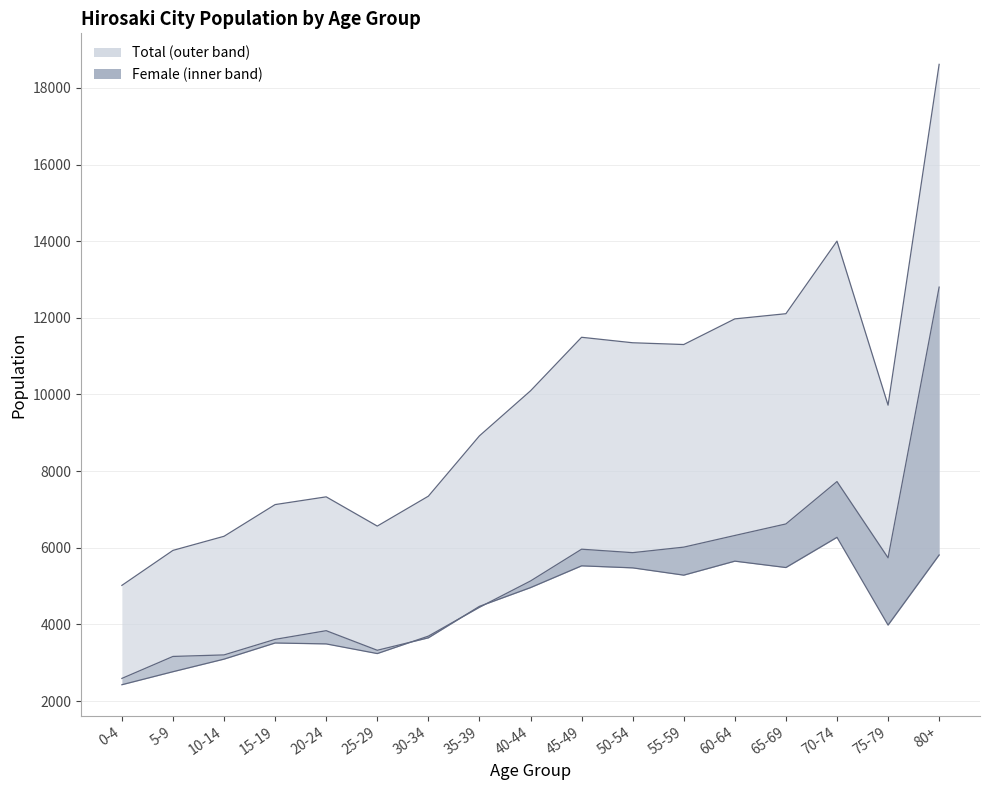

Which has a higher value, 5-9 or 60-64?

60-64